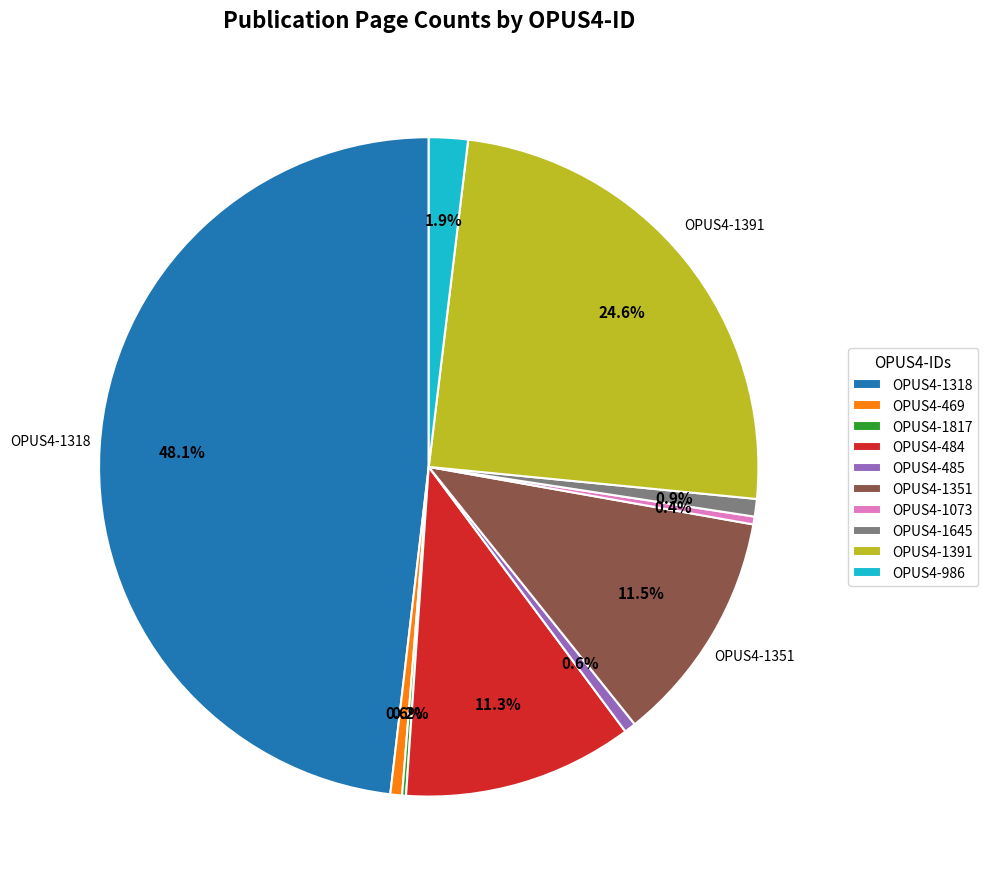

Approximately how many times larger is the value at OPUS4-1391 compared to OPUS4-484?

2.2